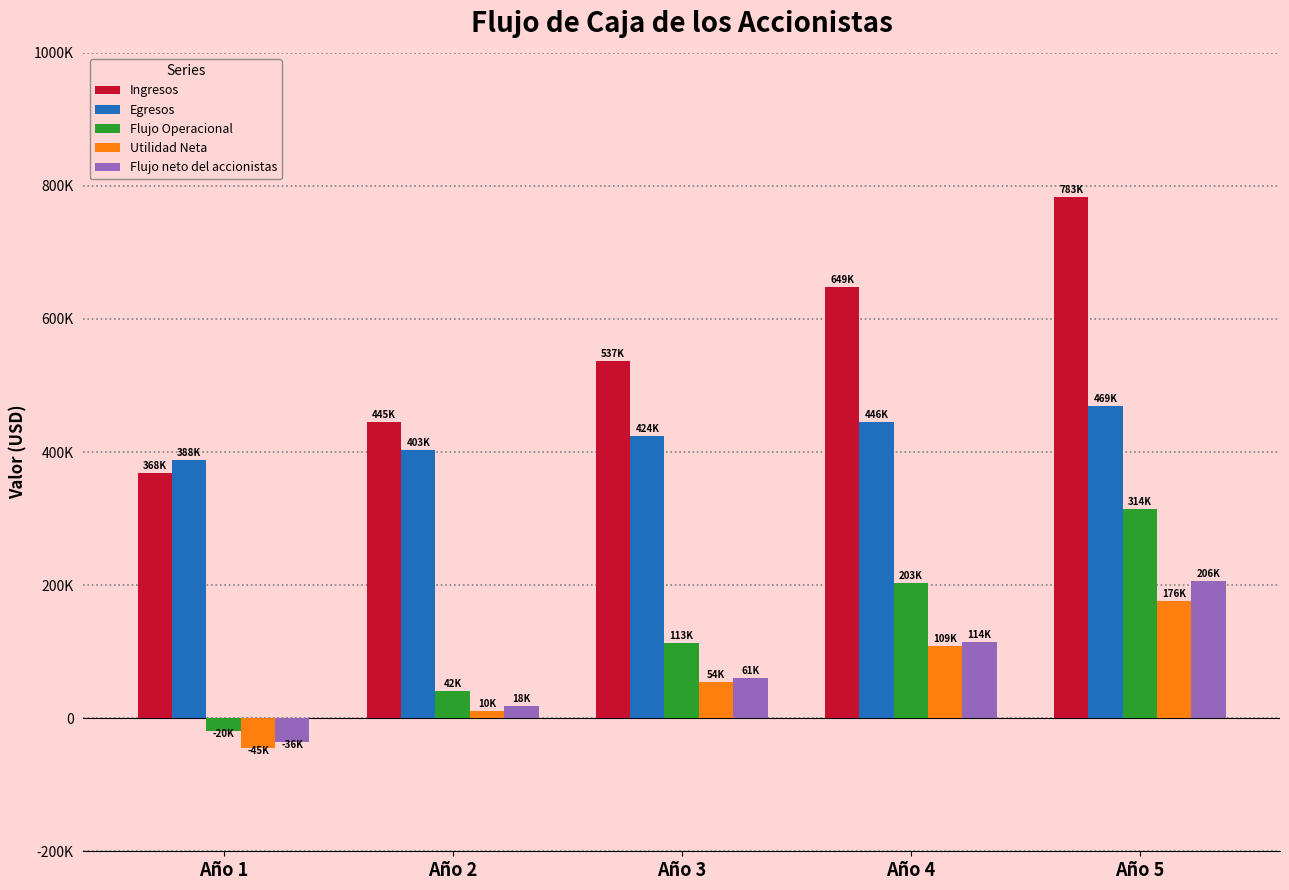

Which series has the widest spread of values?

Ingresos